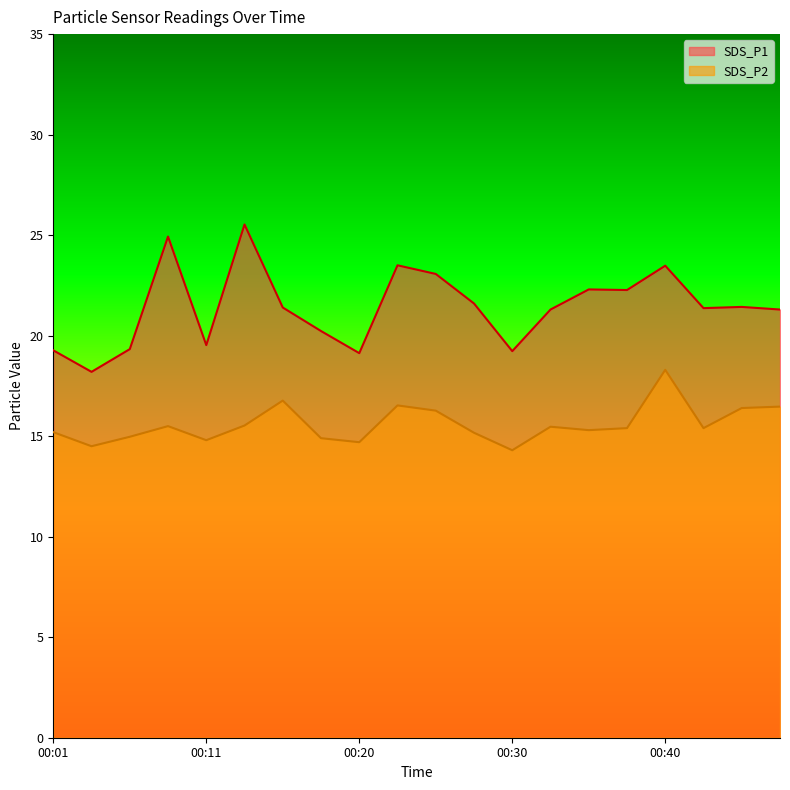

The SDS_P1 series shows 37.7 at 00:15. True or false?

False